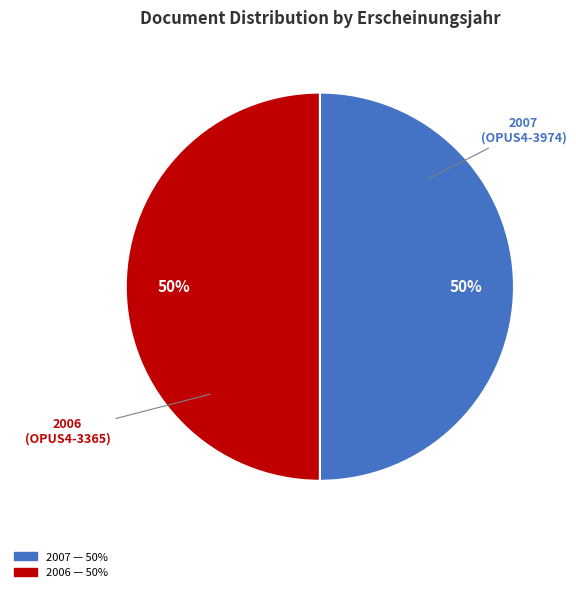

True or false: 2007 accounts for 50% of the total.

True